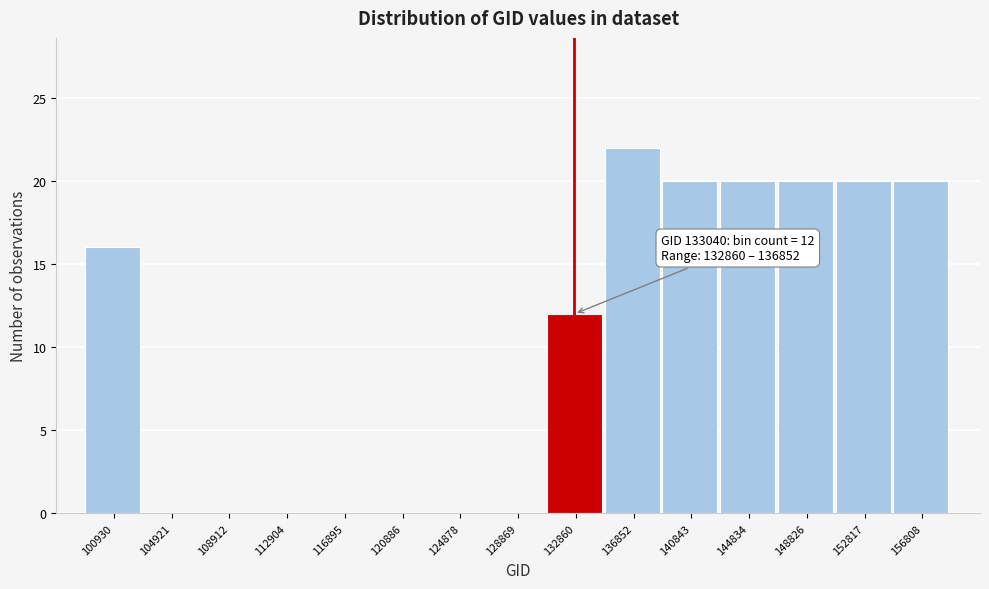

Reading right to left, transcribe all the data shown in this chart.

156808=20	152817=20	148826=20	144834=20	140843=20	136852=22	132860=12	128869=0	124878=0	120886=0	116895=0	112904=0	108912=0	104921=0	100930=16